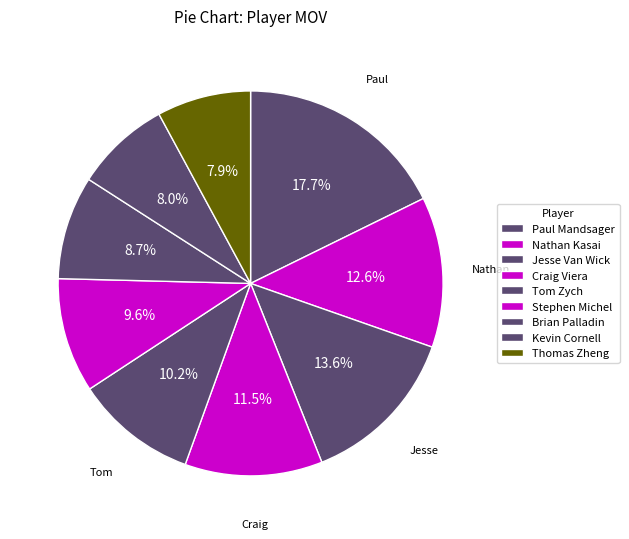

How many slices are in this pie chart?

9